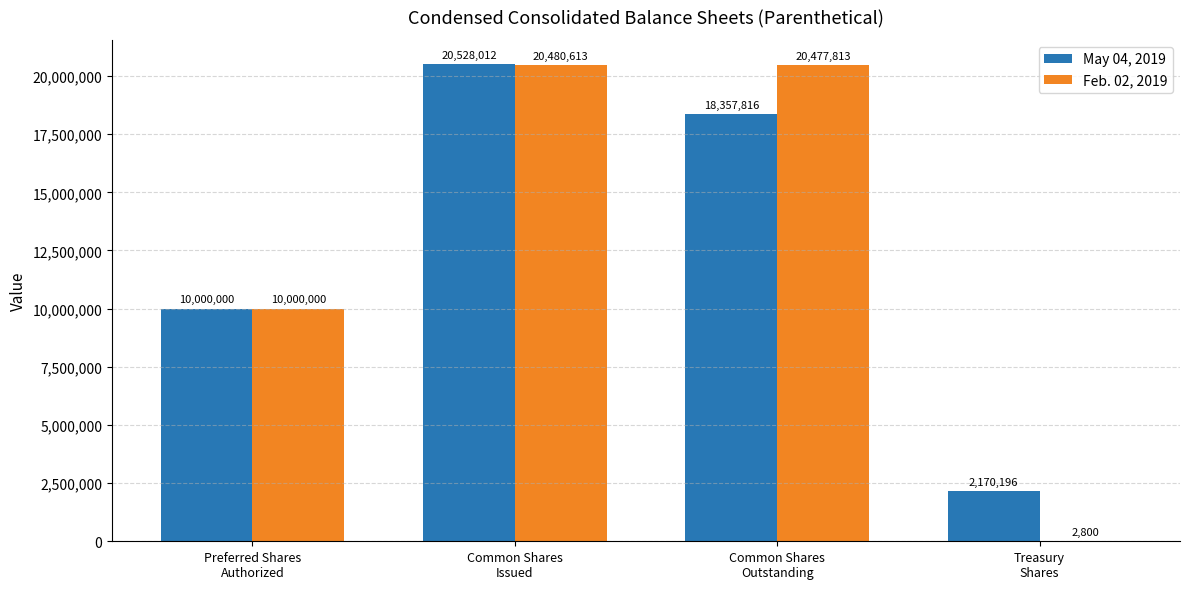

Is it true that May 04, 2019 equals 18357816 at Common Shares
Outstanding?

True